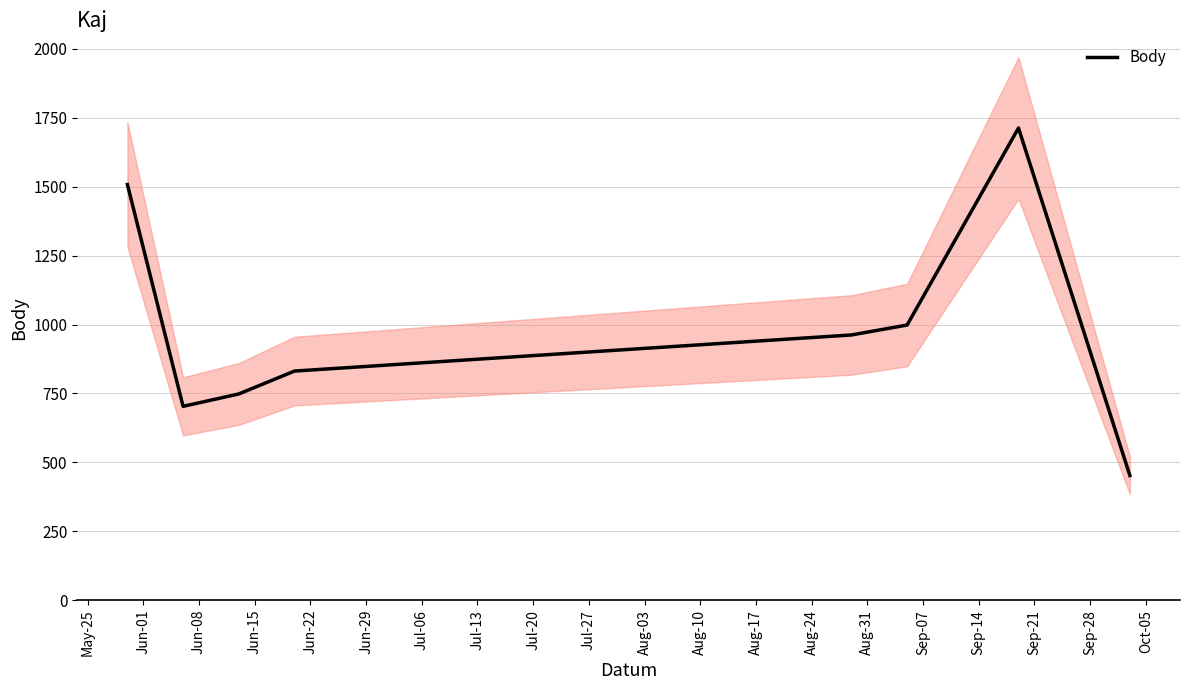

What is the highest value of the Body series?

1713